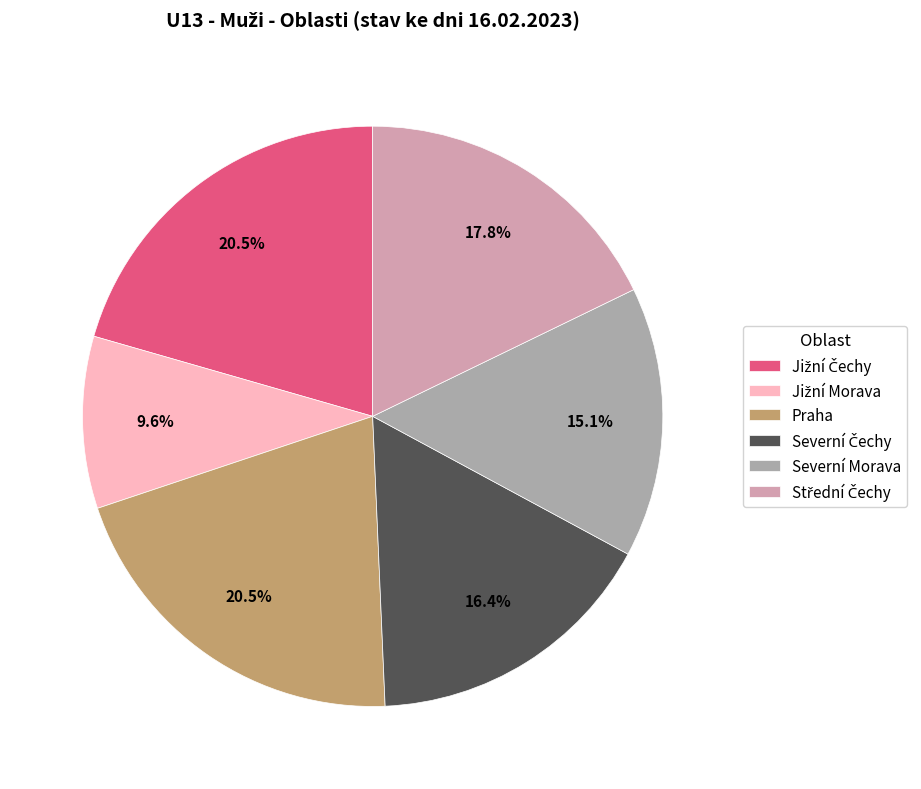

To the nearest percent, what is the average slice percentage?

17%